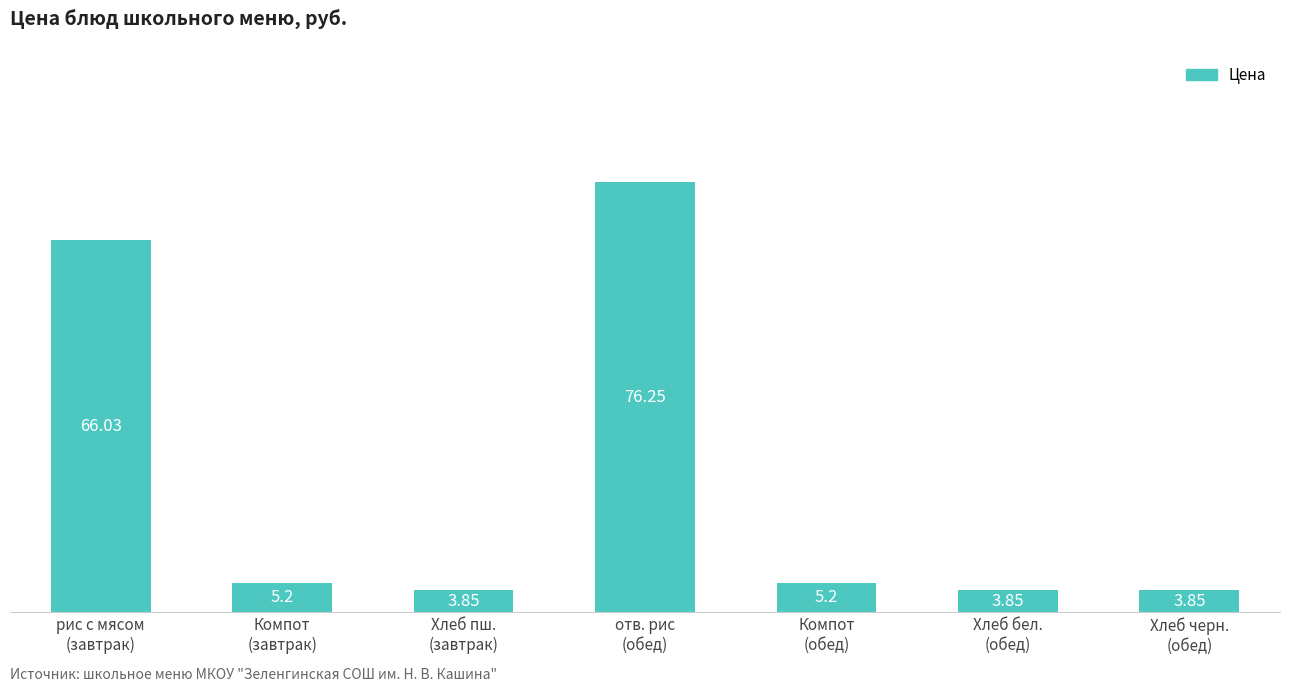

What is the average value?

23.5